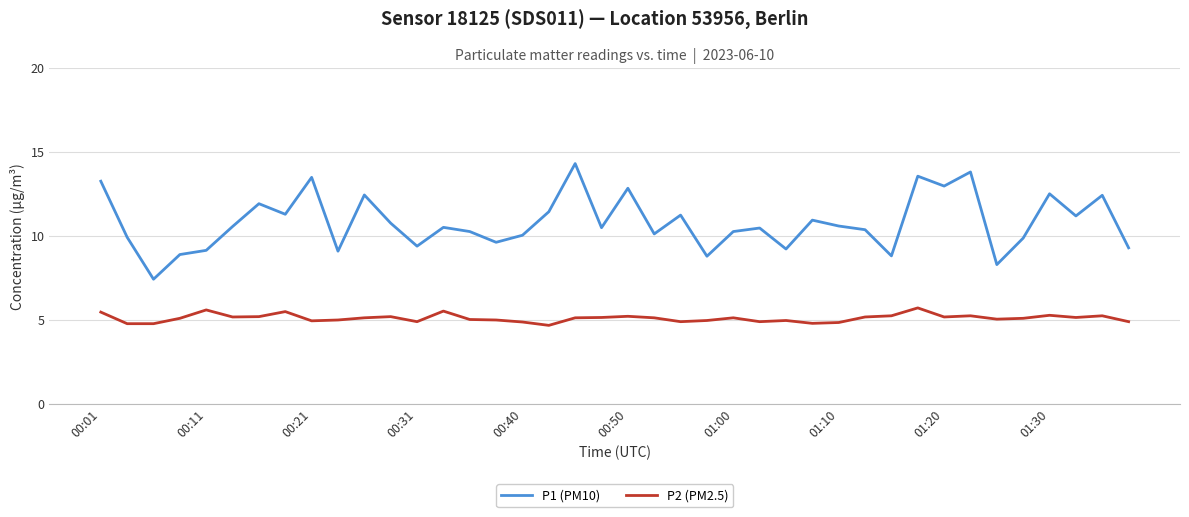

True or false: P1 (PM10) and P2 (PM2.5) intersect in this chart.

False